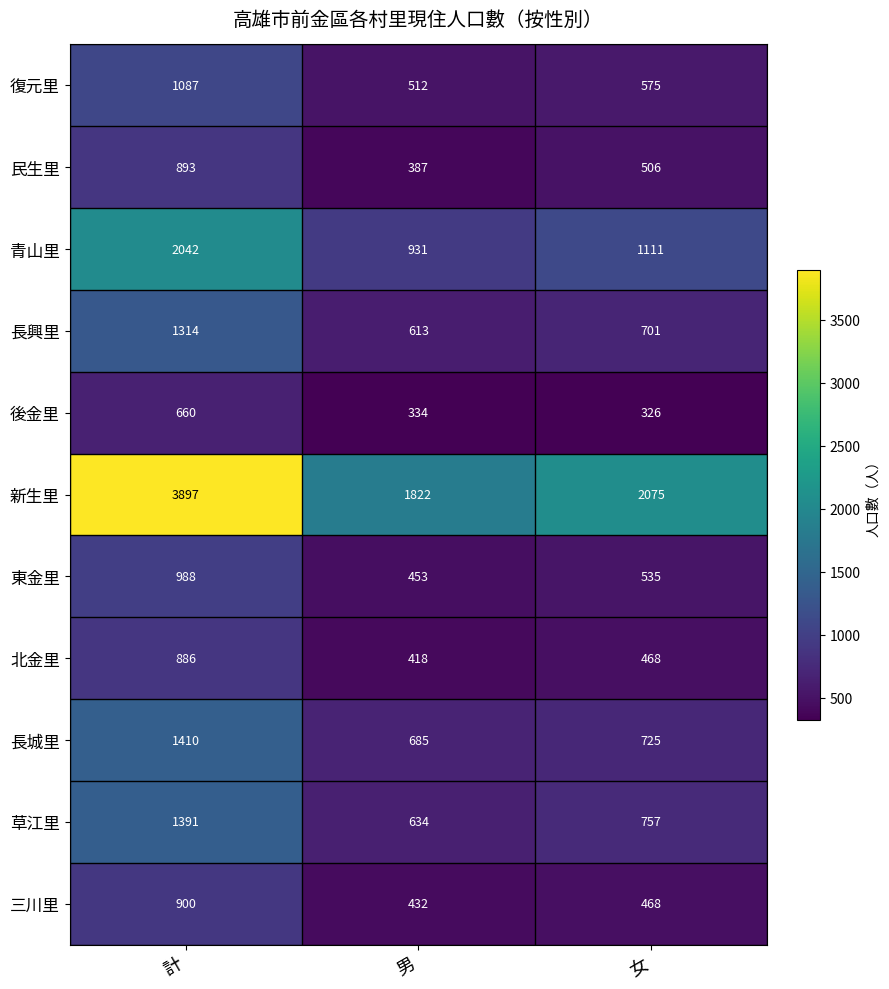

Is it true that 長城里 equals 362 at 計?

False